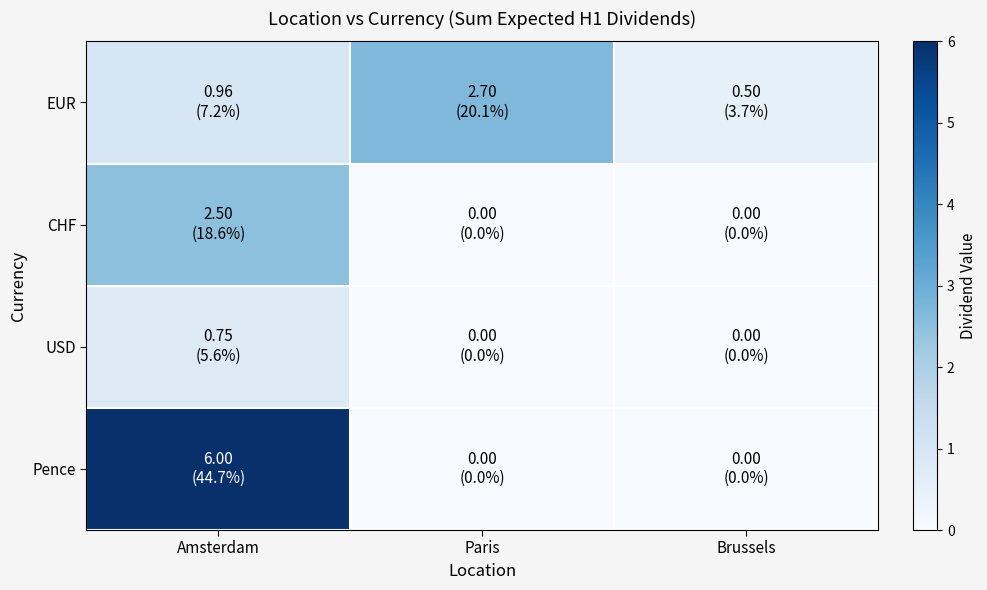

Between Amsterdam and Paris, which series saw the biggest shift?

Pence